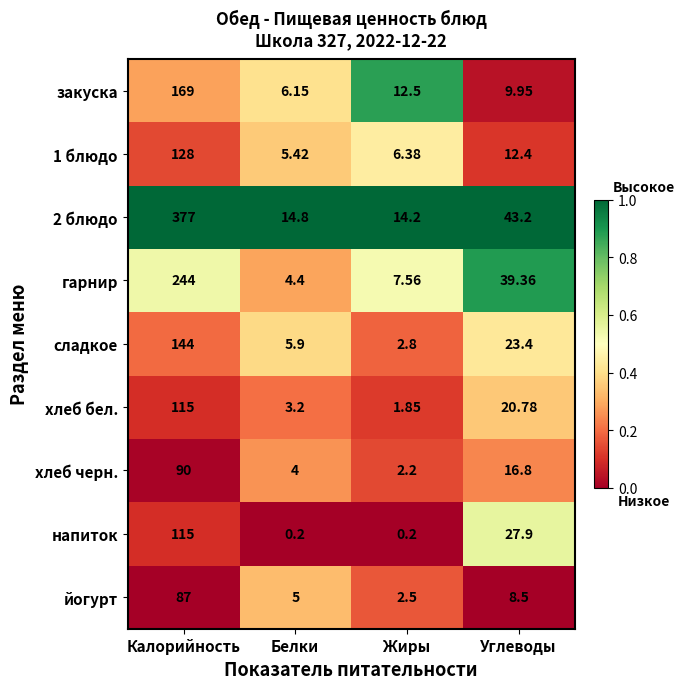

Which label corresponds to the largest value in the chart?

Калорийность